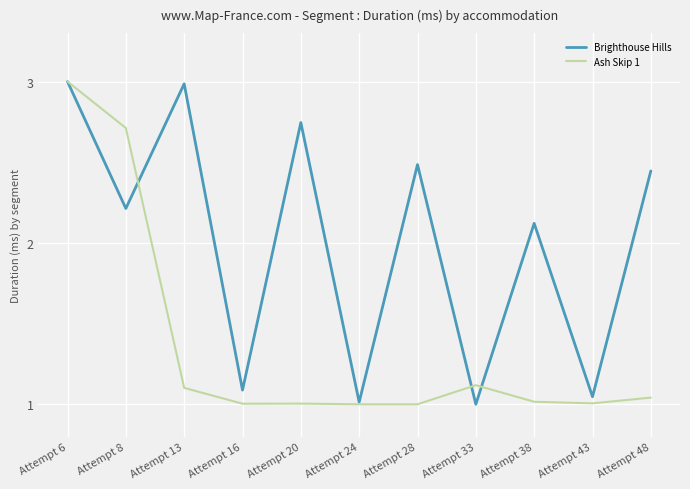

The value of Brighthouse Hills at Attempt 20 is 4.5. True or false?

False